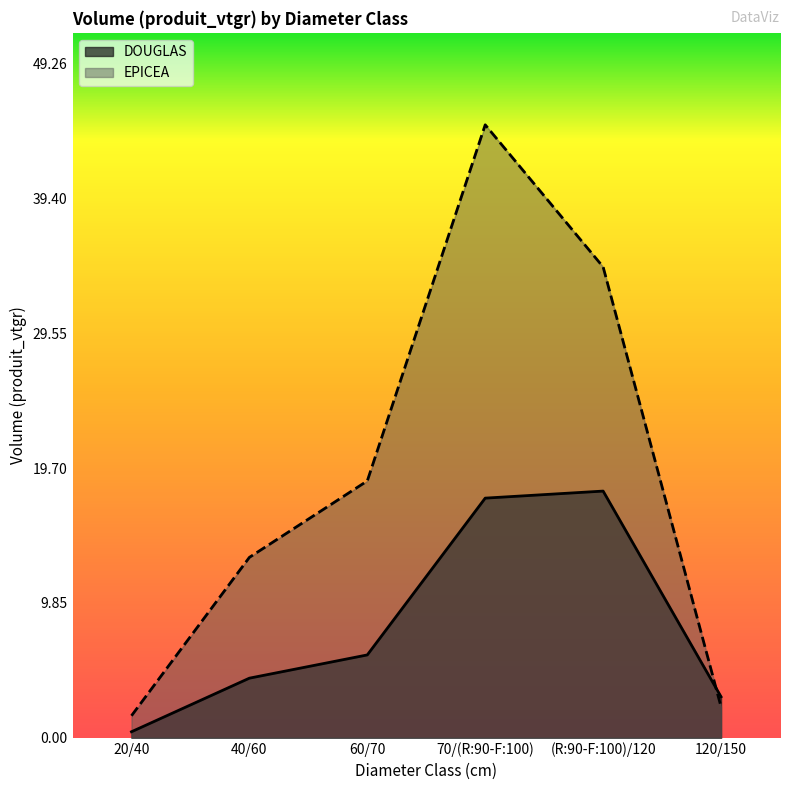

Between which two adjacent categories do DOUGLAS and EPICEA first intersect?

(R:90-F:100)/120 and 120/150